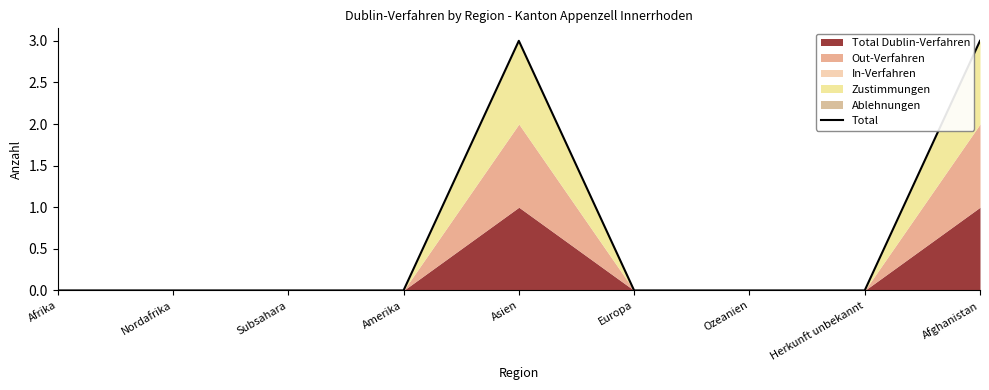

Reading left to right, what are all the values shown in this chart?

Afrika=0	Nordafrika=0	Subsahara=0	Amerika=0	Asien=3	Europa=0	Ozeanien=0	Herkunft unbekannt=0	Afghanistan=3